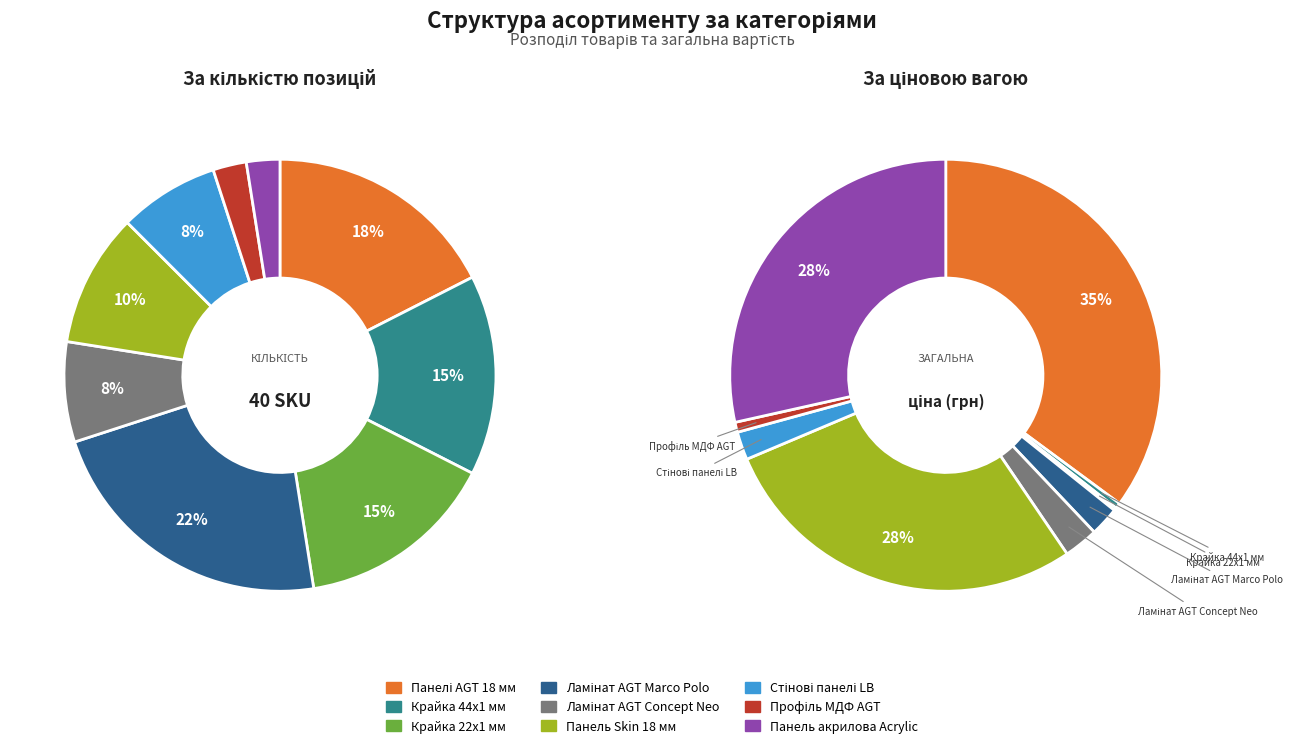

Does Стінові панелі LB represent more than half of the total?

No